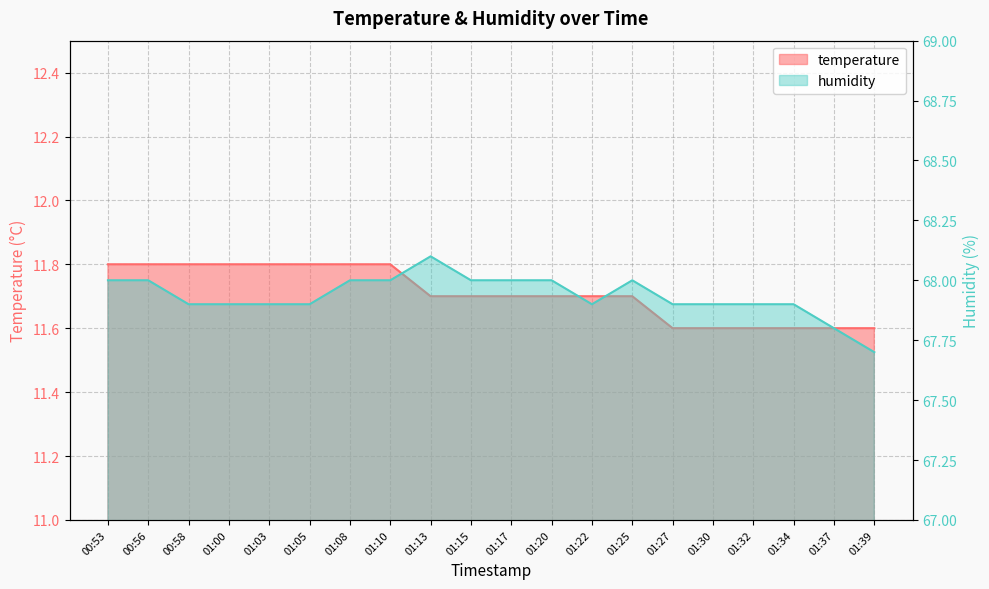

What is the sum of all humidity values?

1358.7